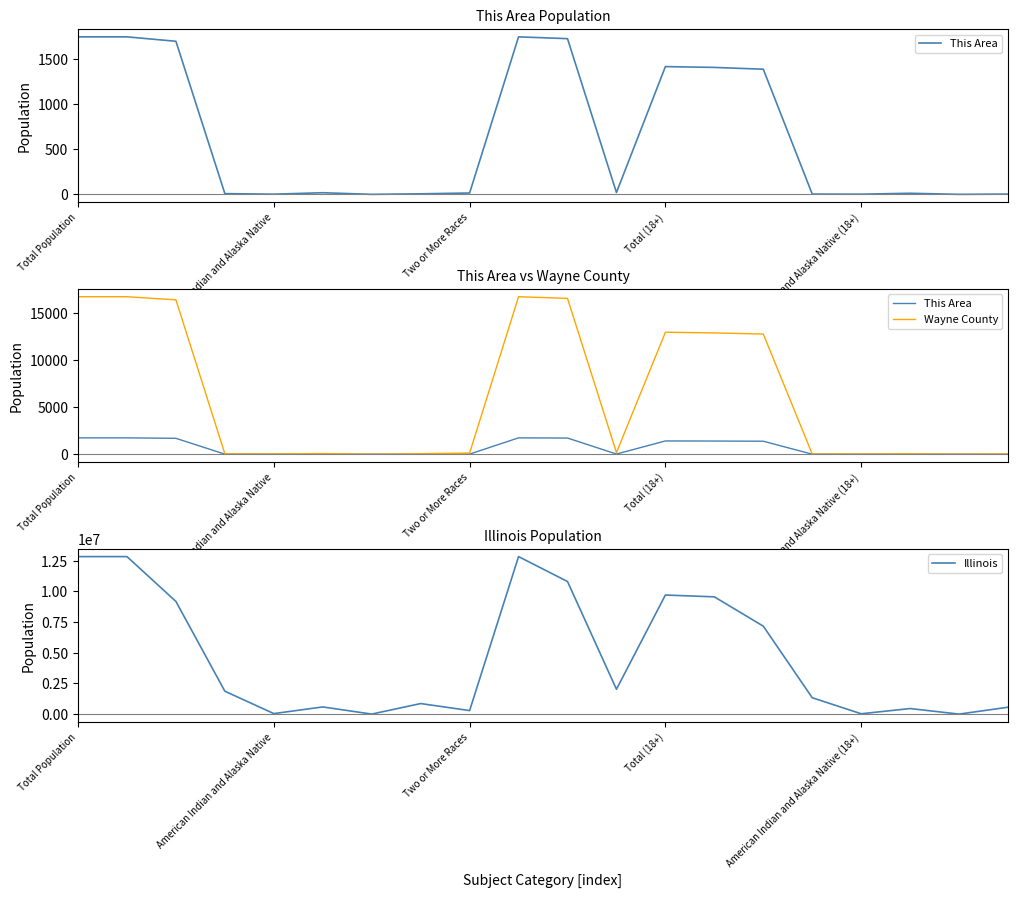

True or false: This Area and Wayne County intersect in this chart.

False